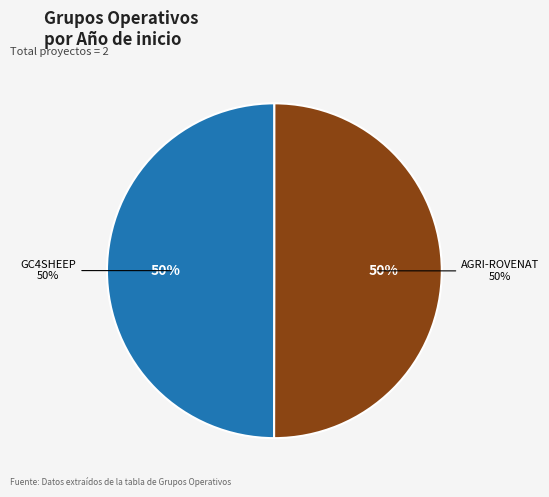

How much of the chart is everything except GC4SHEEP?

50.0%